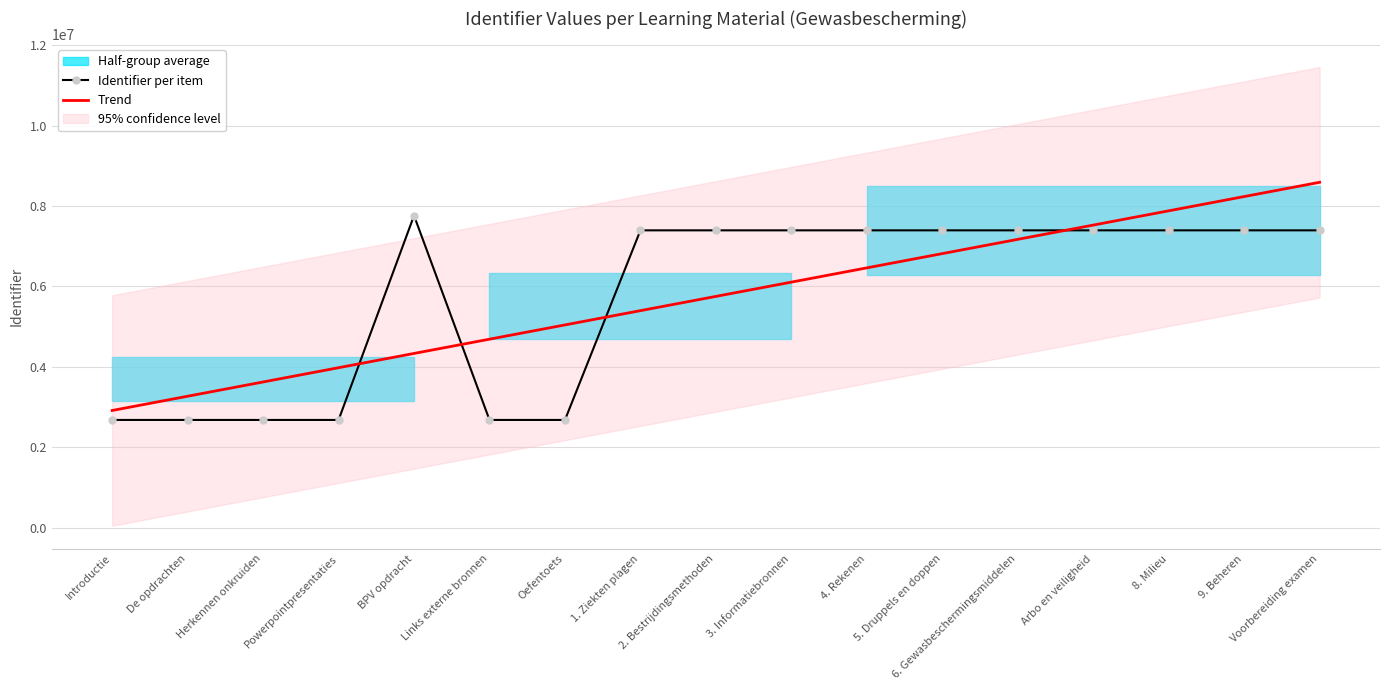

How many interior local valleys does the Identifier per item series have?

2